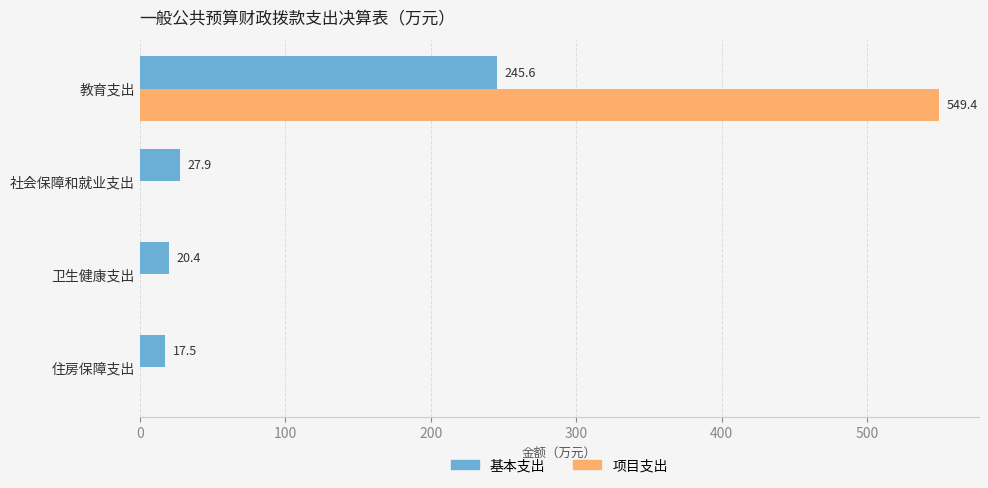

Which label corresponds to the largest value in the chart?

教育支出